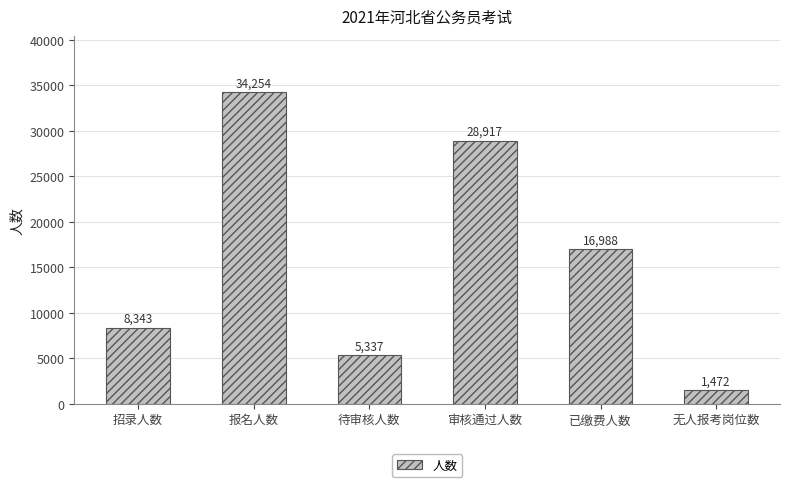

Which label corresponds to the largest value in the chart?

报名人数